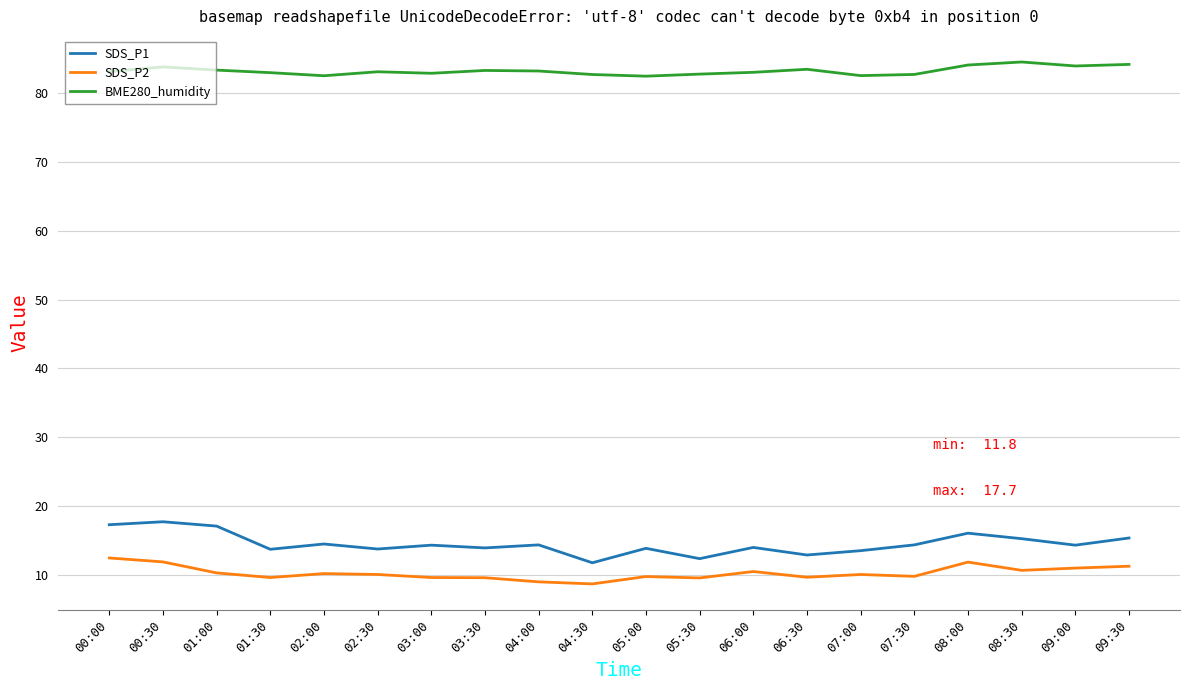

How many categories are shown in the chart?

20